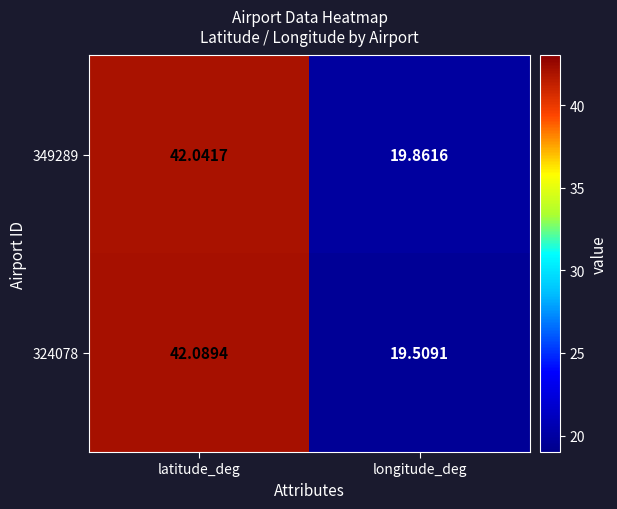

Rank the series at latitude_deg from lowest to highest value.

349289, 324078